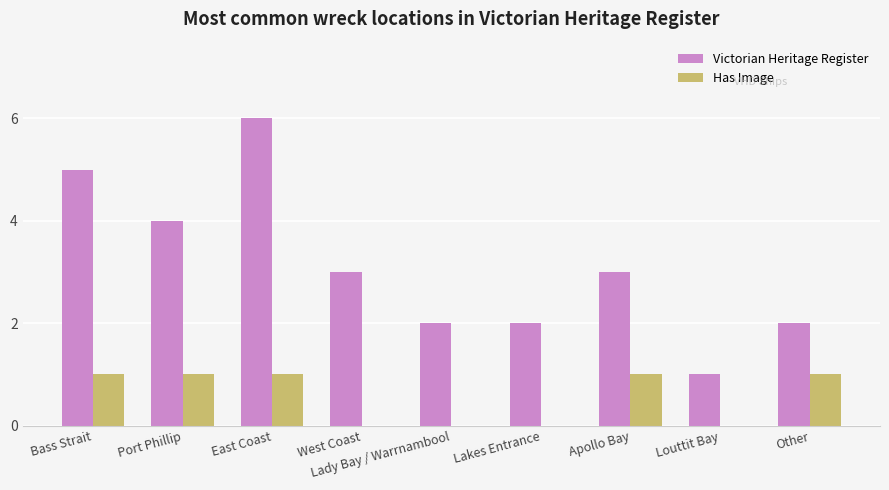

How many categories are shown in the chart?

9